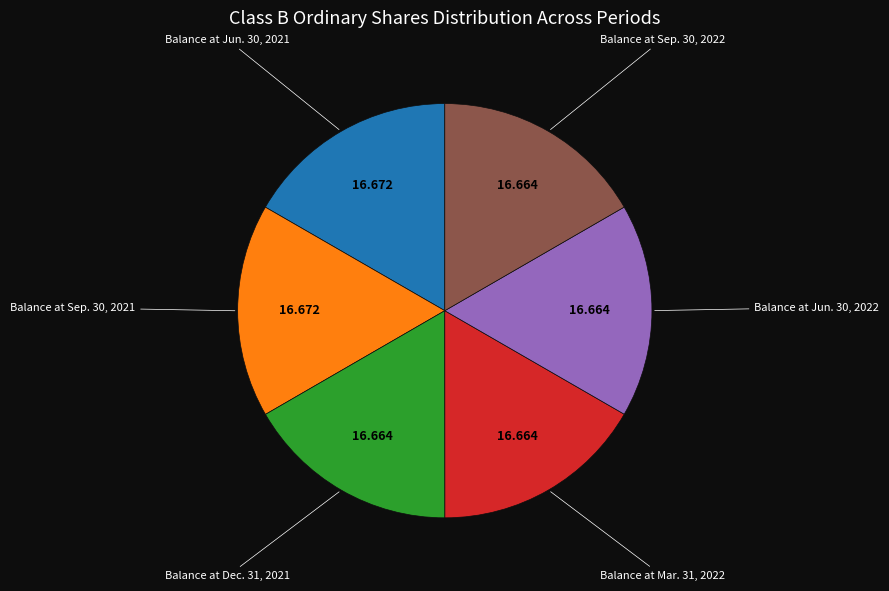

Is there any slice that represents more than half of the pie?

No